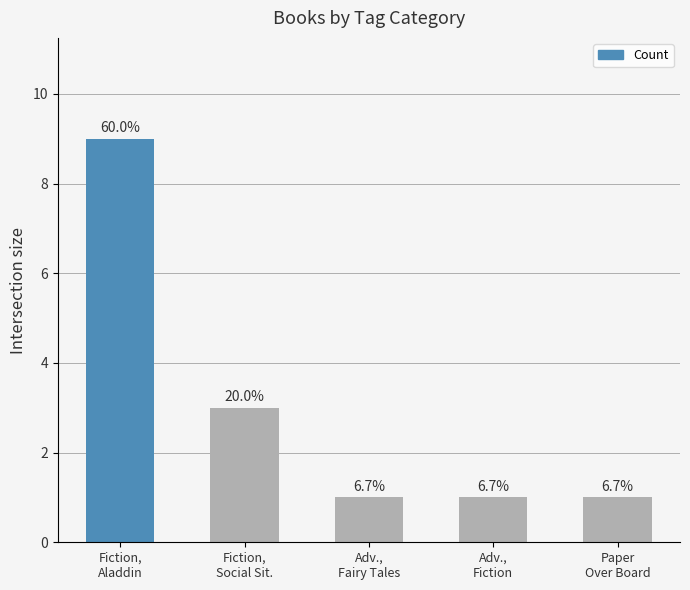

List the labels in order of value, smallest first.

Adv.,
Fairy Tales, Adv.,
Fiction, Paper
Over Board, Fiction,
Social Sit., Fiction,
Aladdin